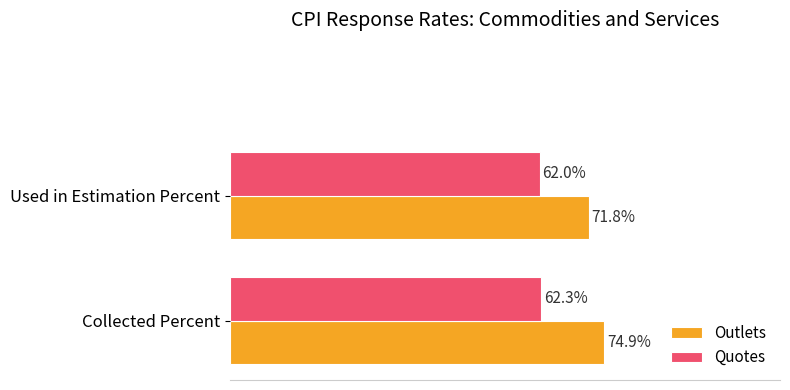

Where is Quotes nearest to the value 62?

Used in Estimation Percent